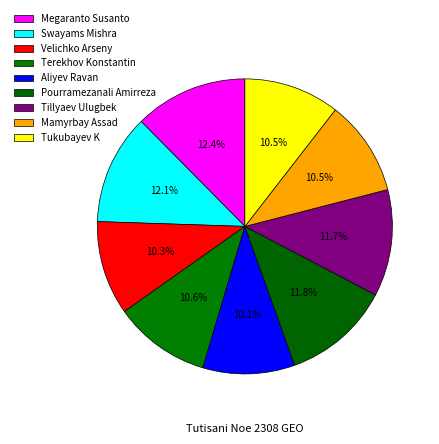

To the nearest percent, what portion does Pourramezanali Amirreza represent?

12%